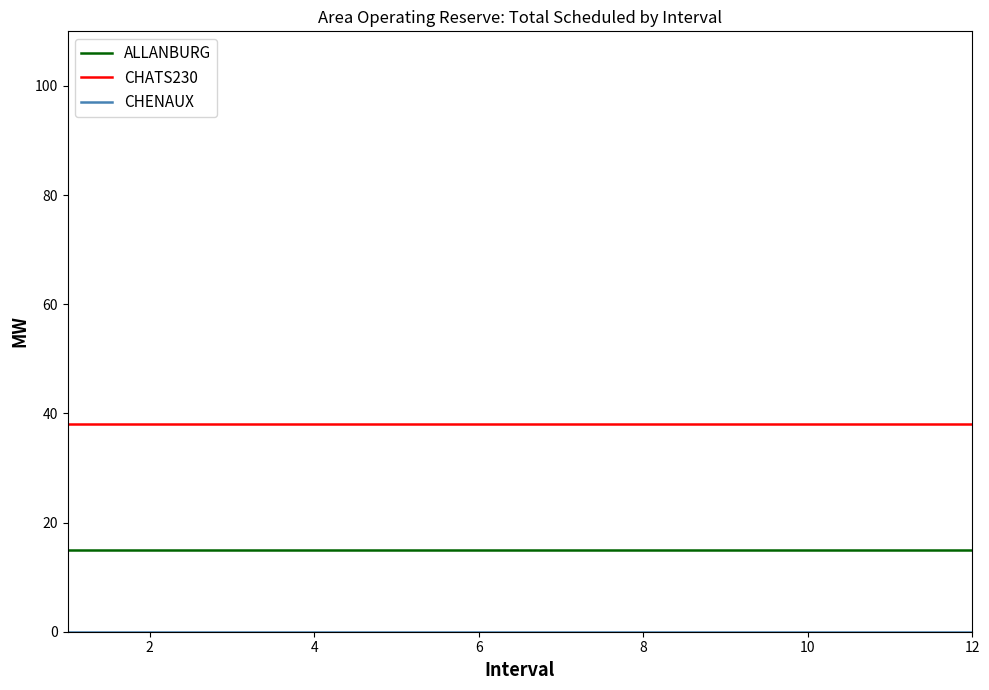

Which series has the largest total across all categories?

CHATS230